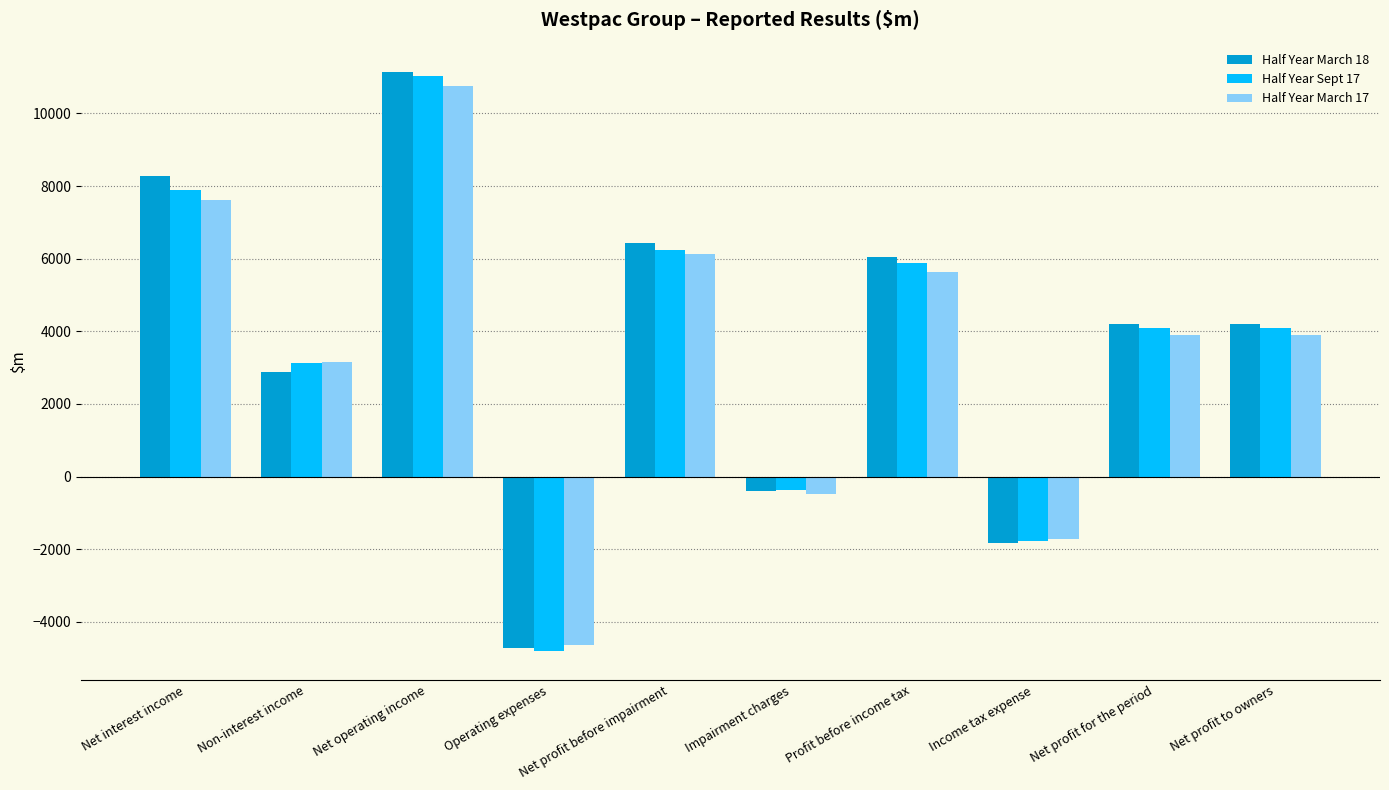

What is the label of the 10th bar from the left?

Net profit to owners